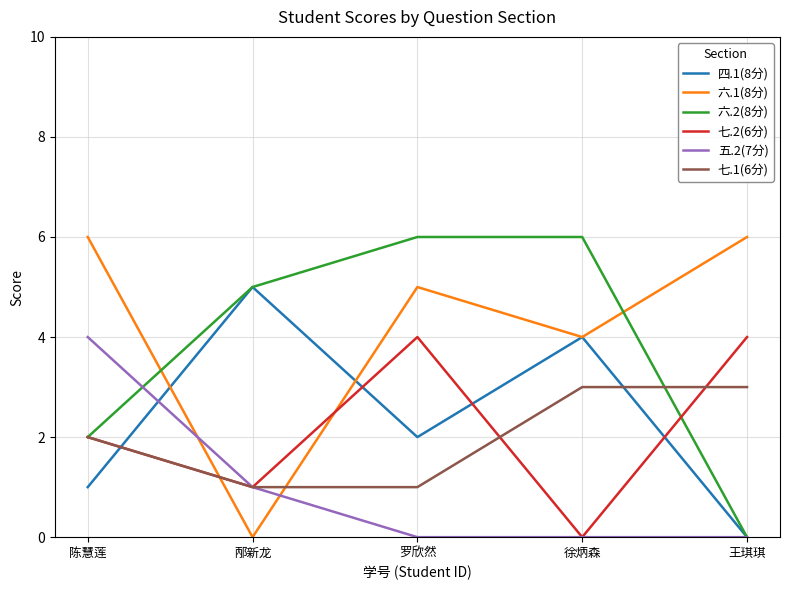

True or false: 六.1(8分) and 五.2(7分) intersect in this chart.

True